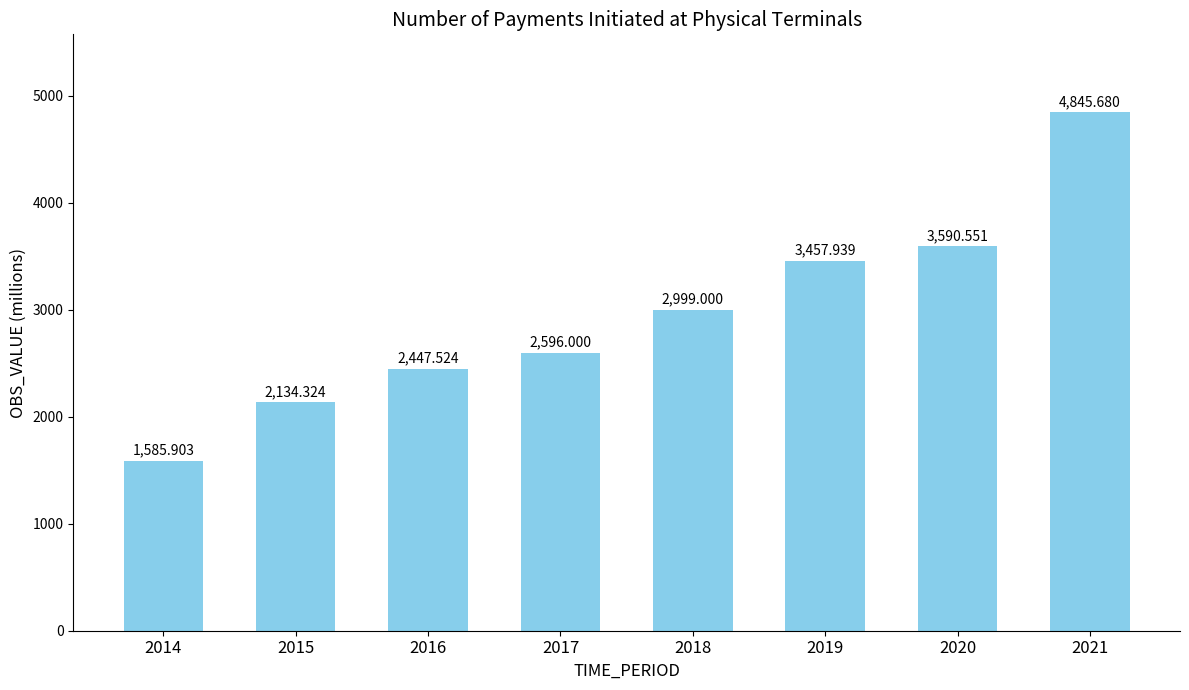

The chart shows a value of 2999.0 at 2018. True or false?

True